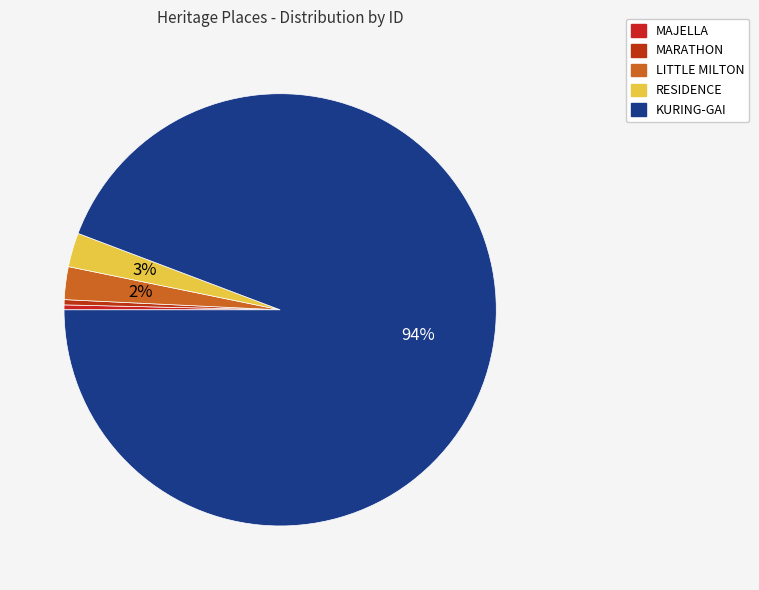

To the nearest percent, what portion does RESIDENCE represent?

3%